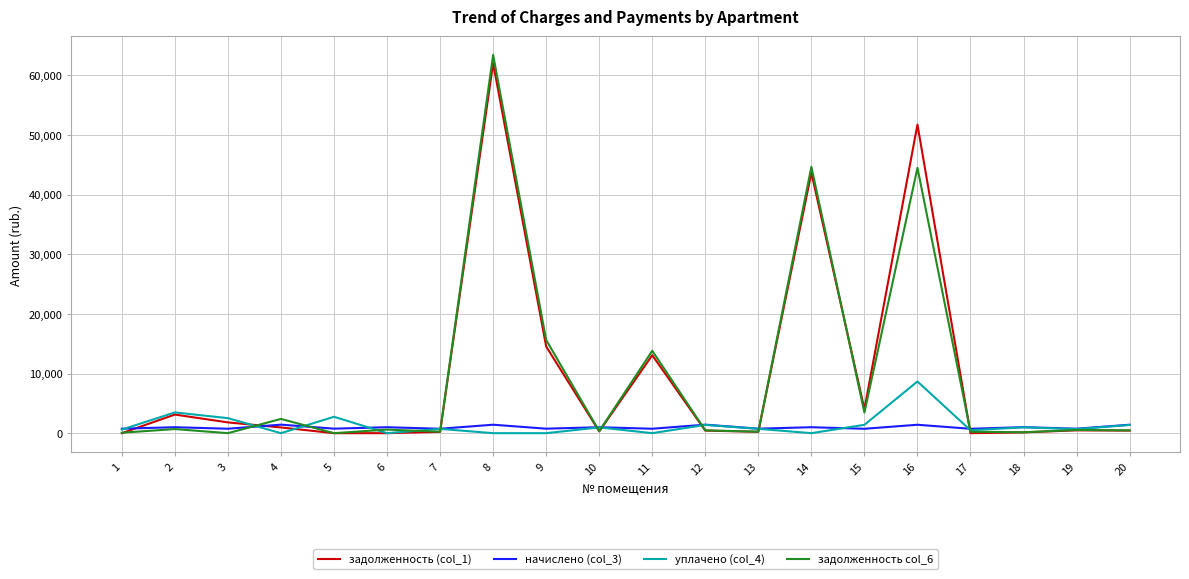

The value of уплачено (col_4) at 8 is 0.0. True or false?

True